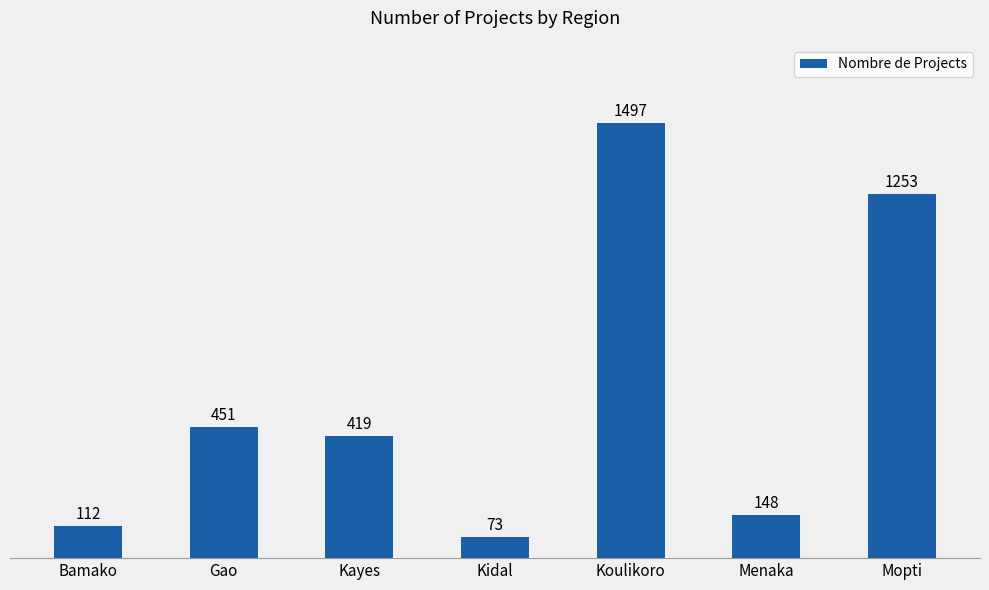

Which label corresponds to the smallest value in the chart?

Kidal